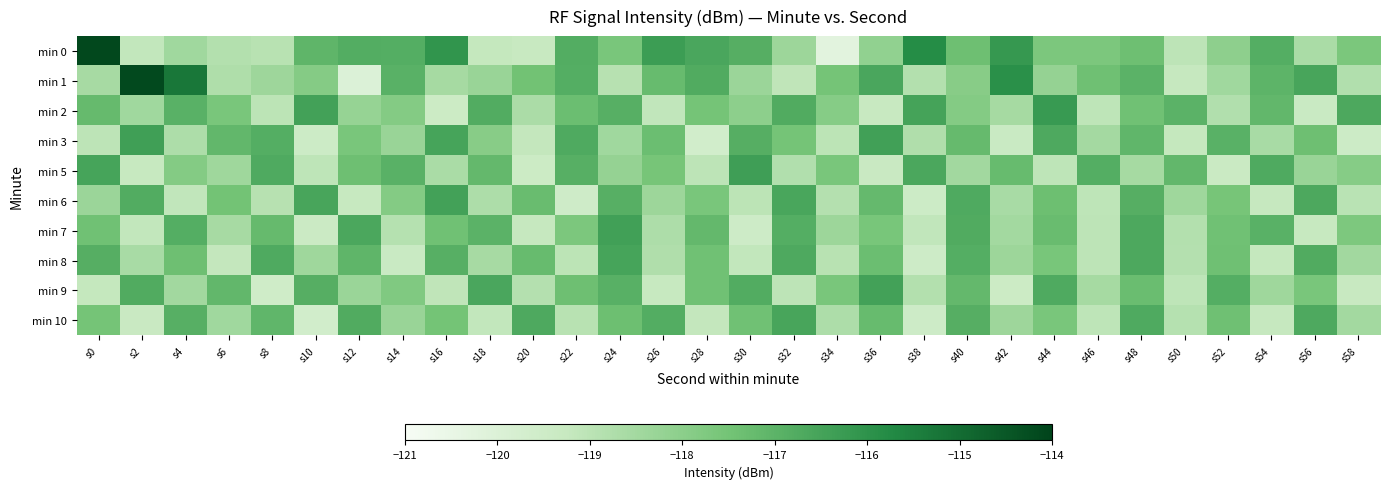

What is the spread (max minus min) of values at s14?

2.5